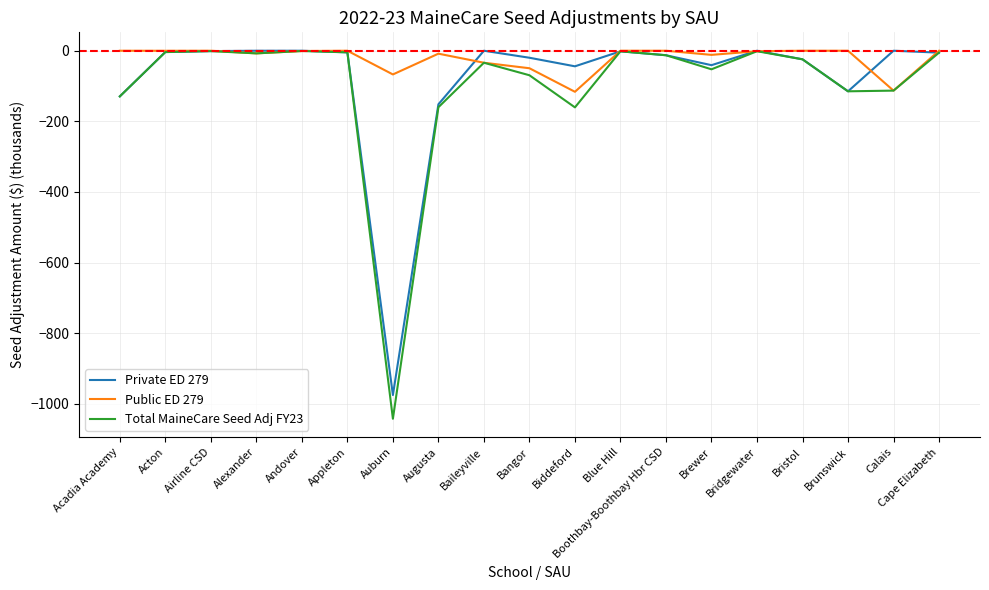

What is the smallest value displayed?

-1042.4